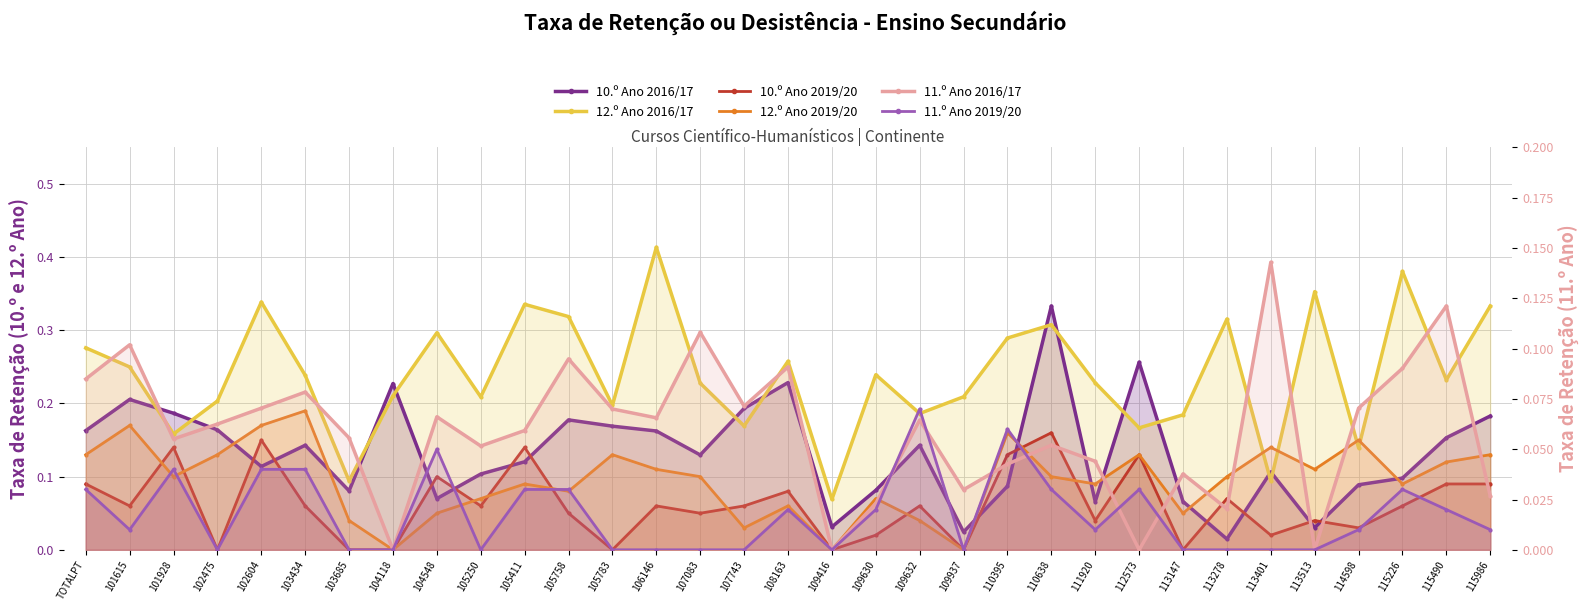

How many lines are shown in the chart?

6